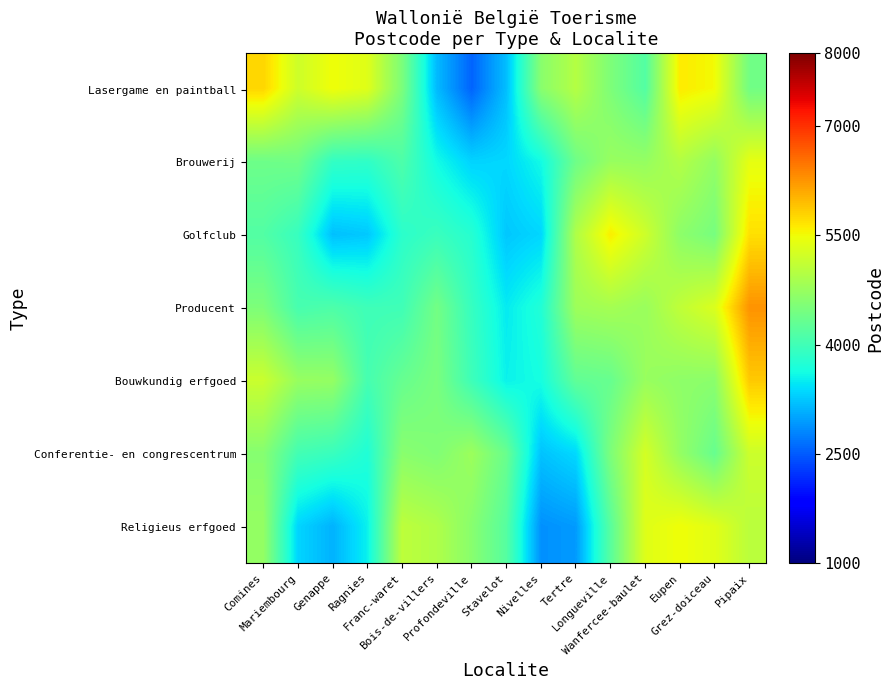

How many series are shown in this chart?

7